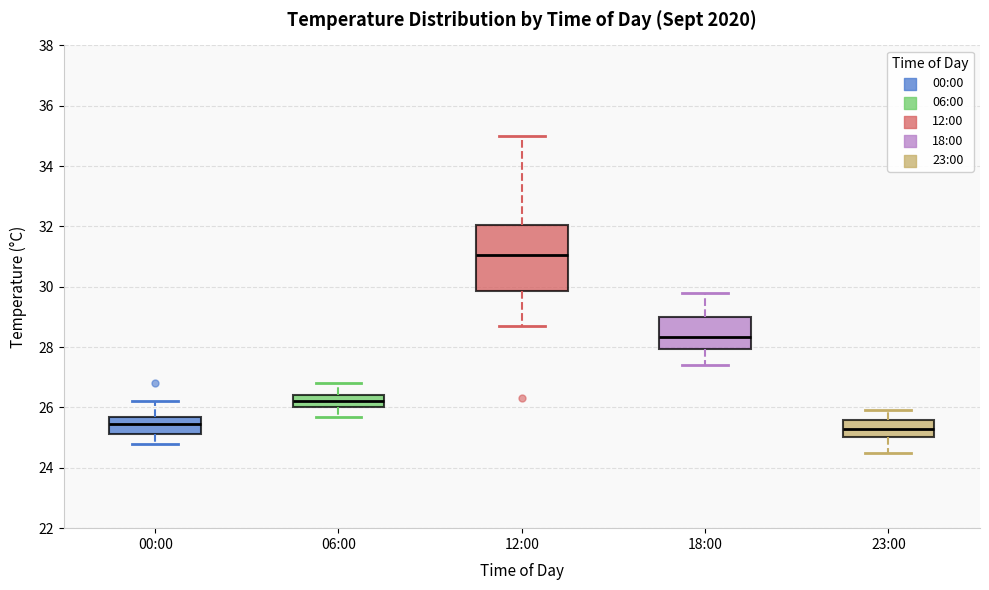

Where is the upper edge of the box for 23:00 on the y-axis? The values are not printed on the chart, so give them approximately, as read against the axis.

25.6